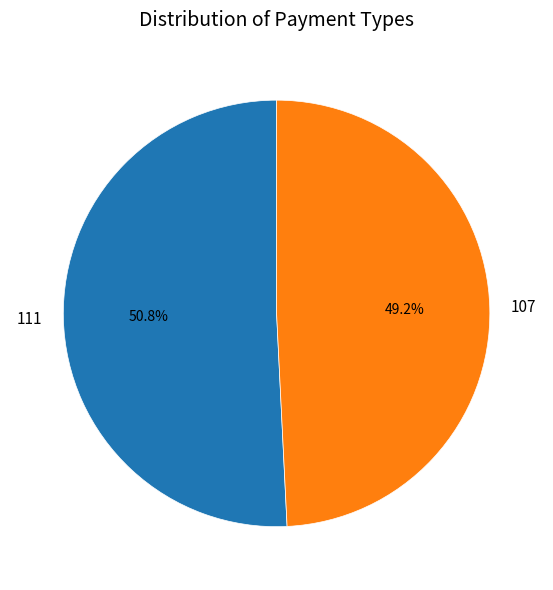

What portion of the pie excludes 107?

50.8%